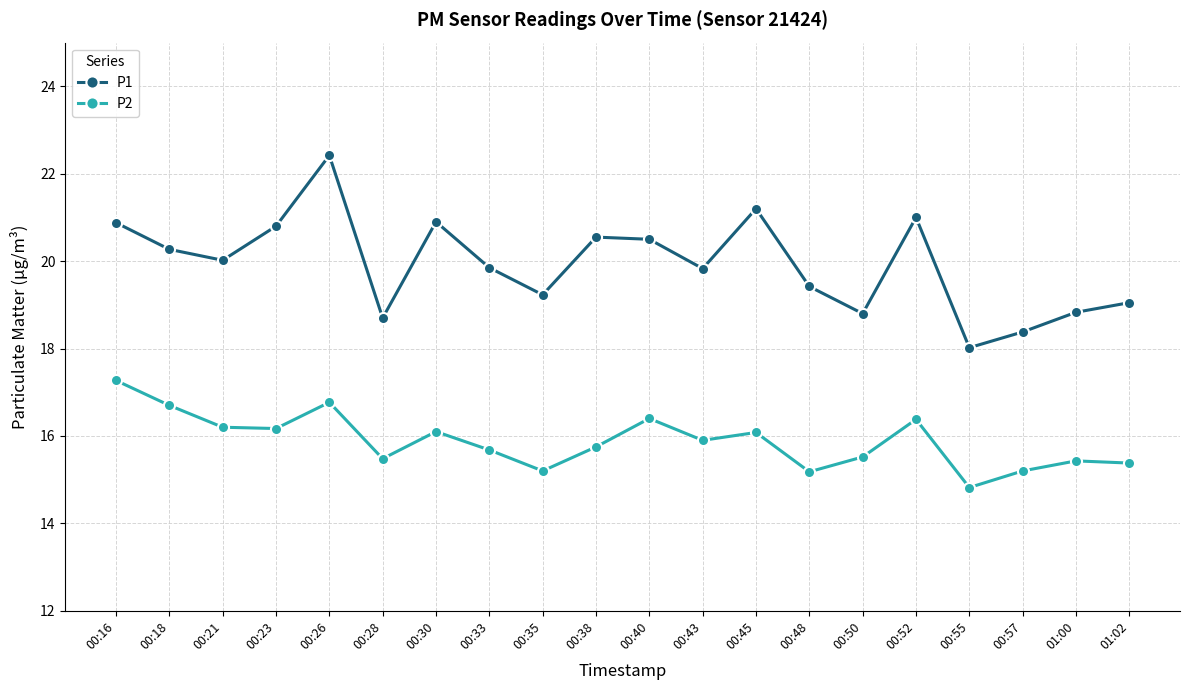

What is the difference between the maximum and second lowest values in the P2 series?

2.1